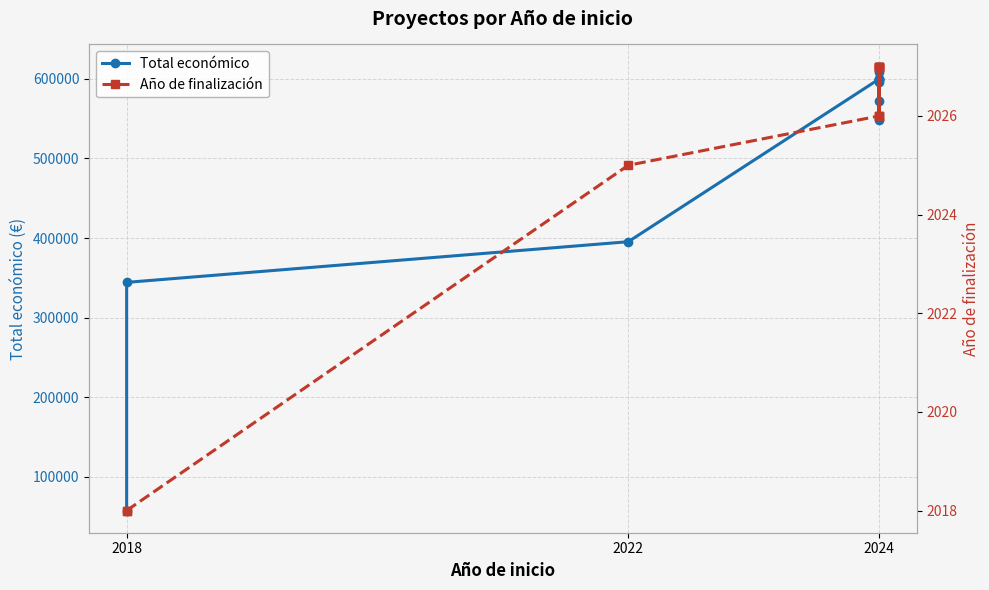

Count the number of categories in the chart.

12